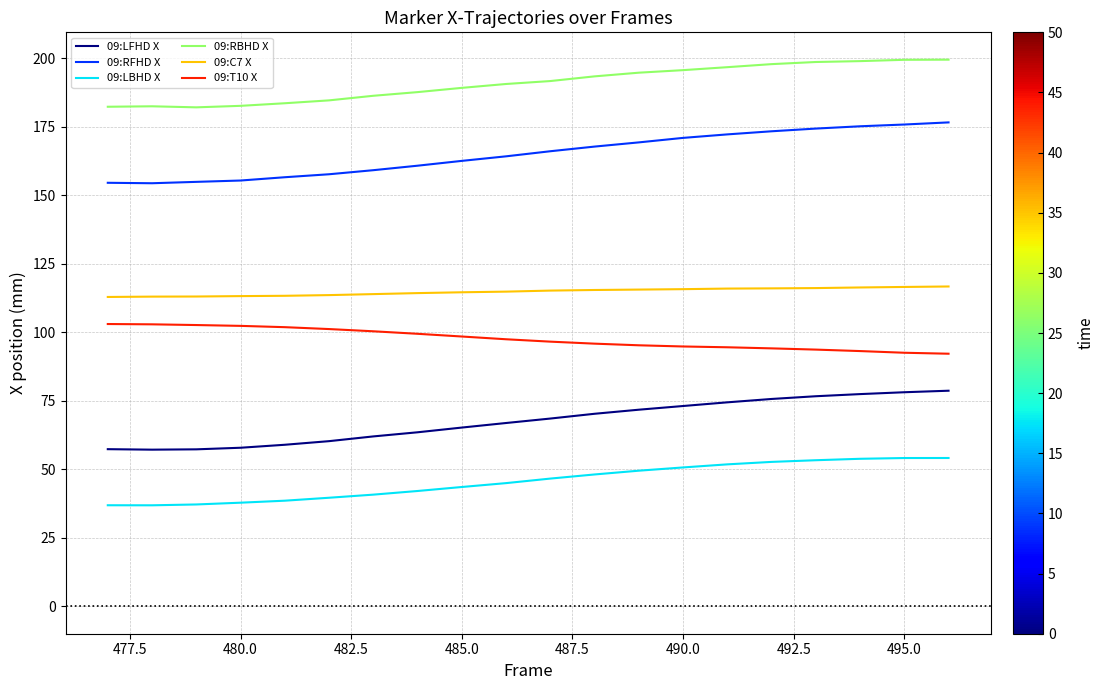

What is the difference between the maximum and minimum values in the 09:RBHD X series?

17.4